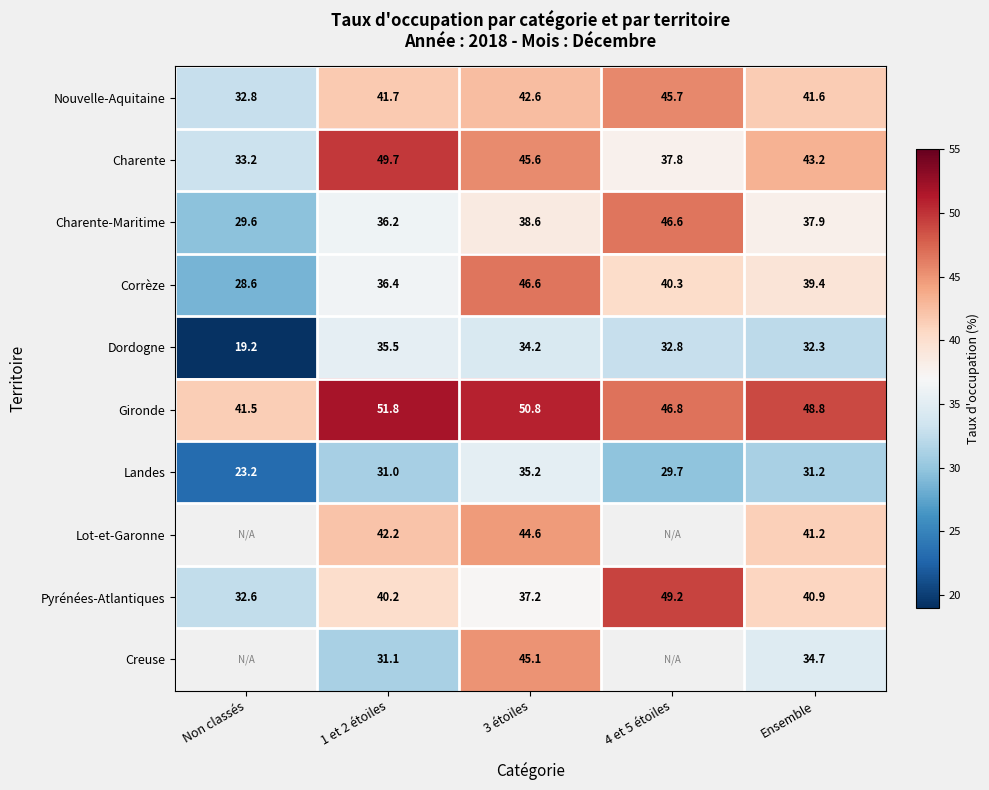

True or false: Gironde has a value of 51.8 at 1 et 2 étoiles.

True